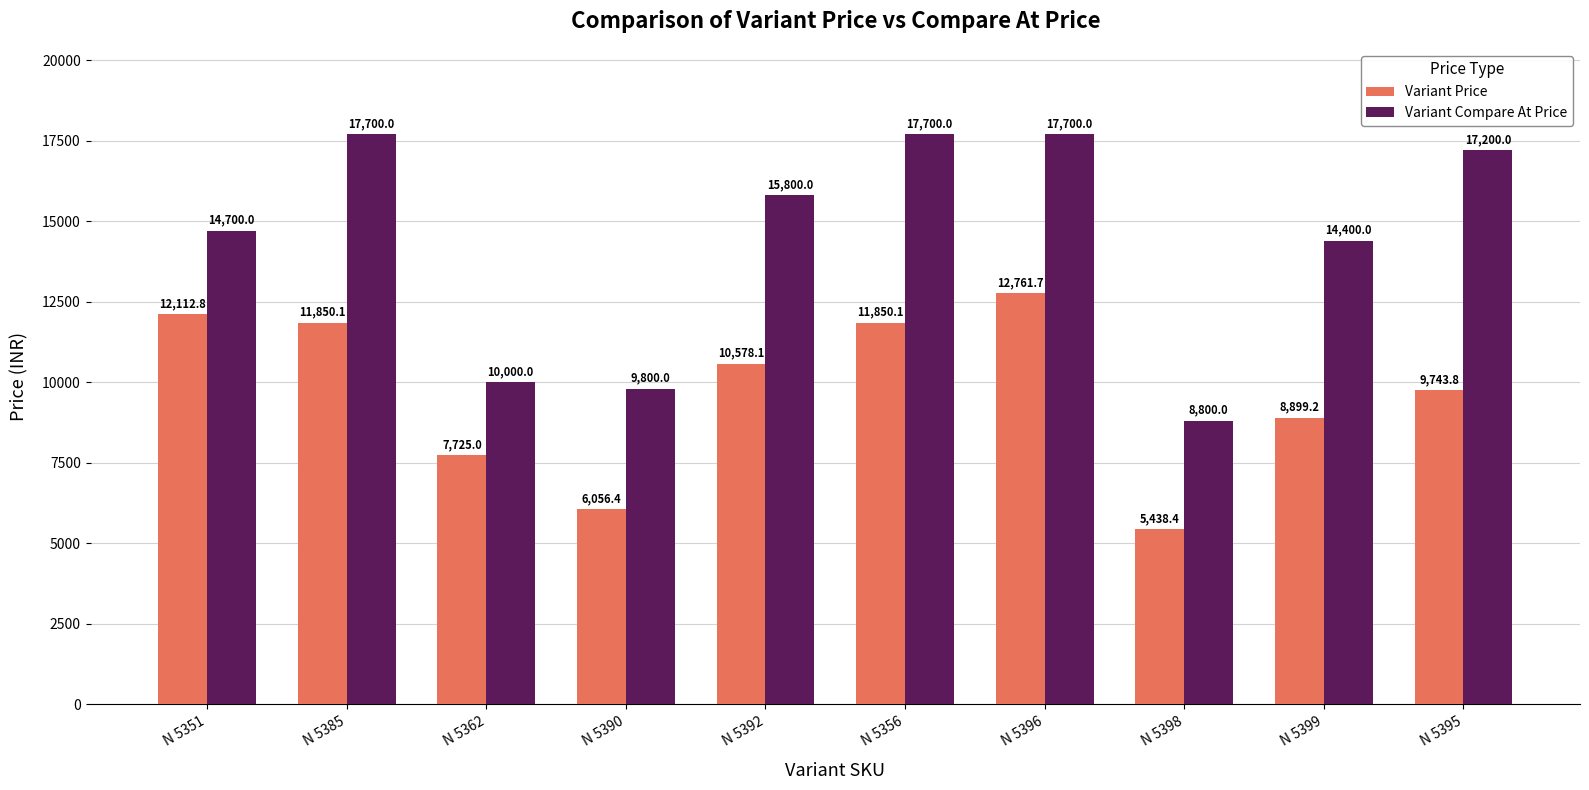

Which series has the largest total across all categories?

Variant Compare At Price